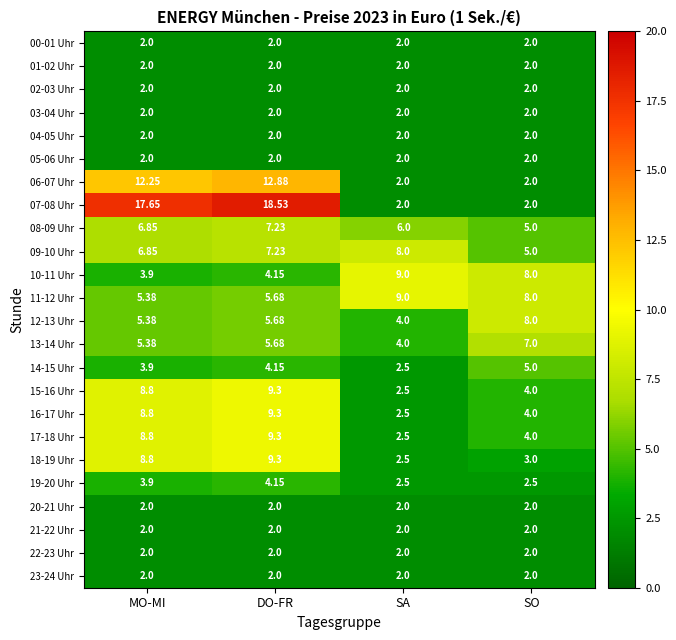

What is the maximum value shown in the chart?

18.5